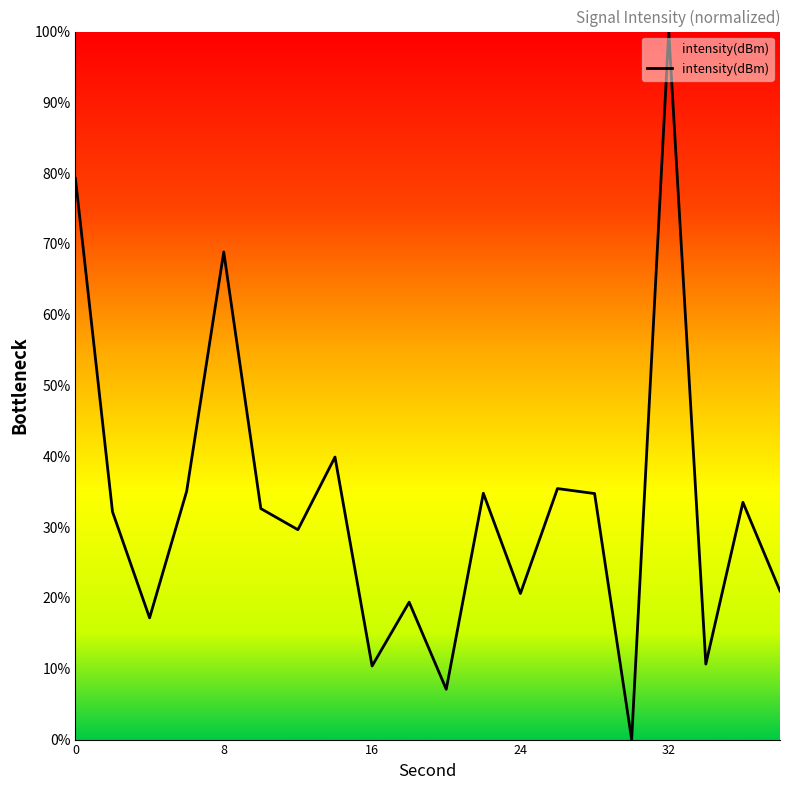

What is the greatest value displayed?

100.0